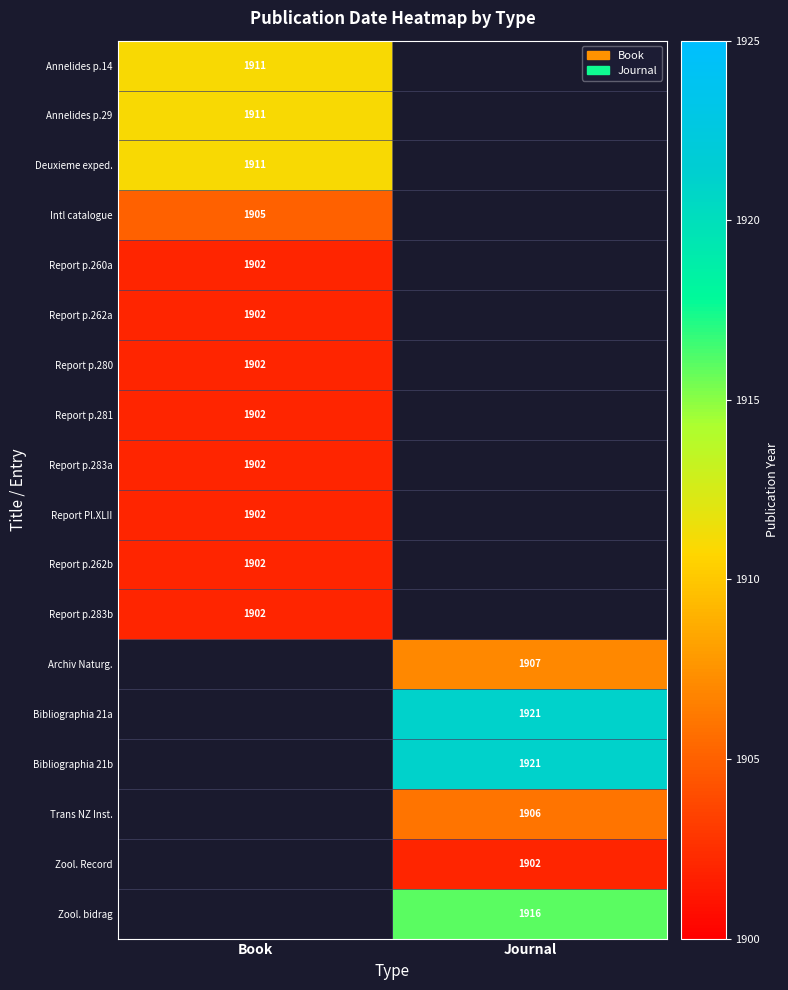

Is it true that Report p.283a equals 3037 at Book?

False